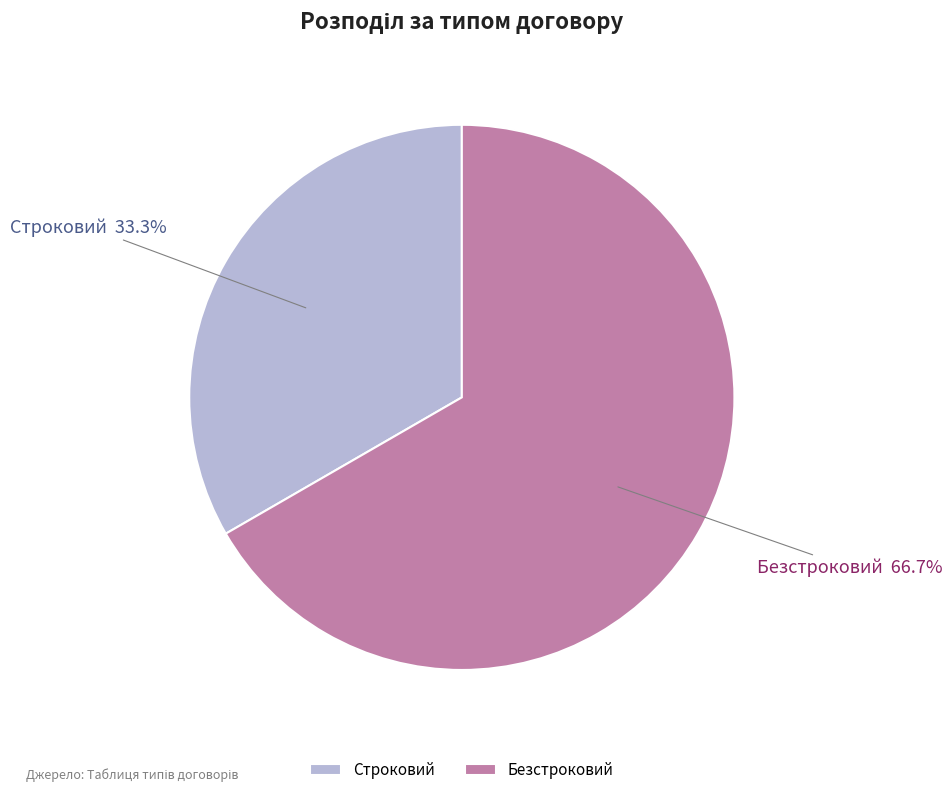

Is Безстроковий the majority of the pie?

Yes